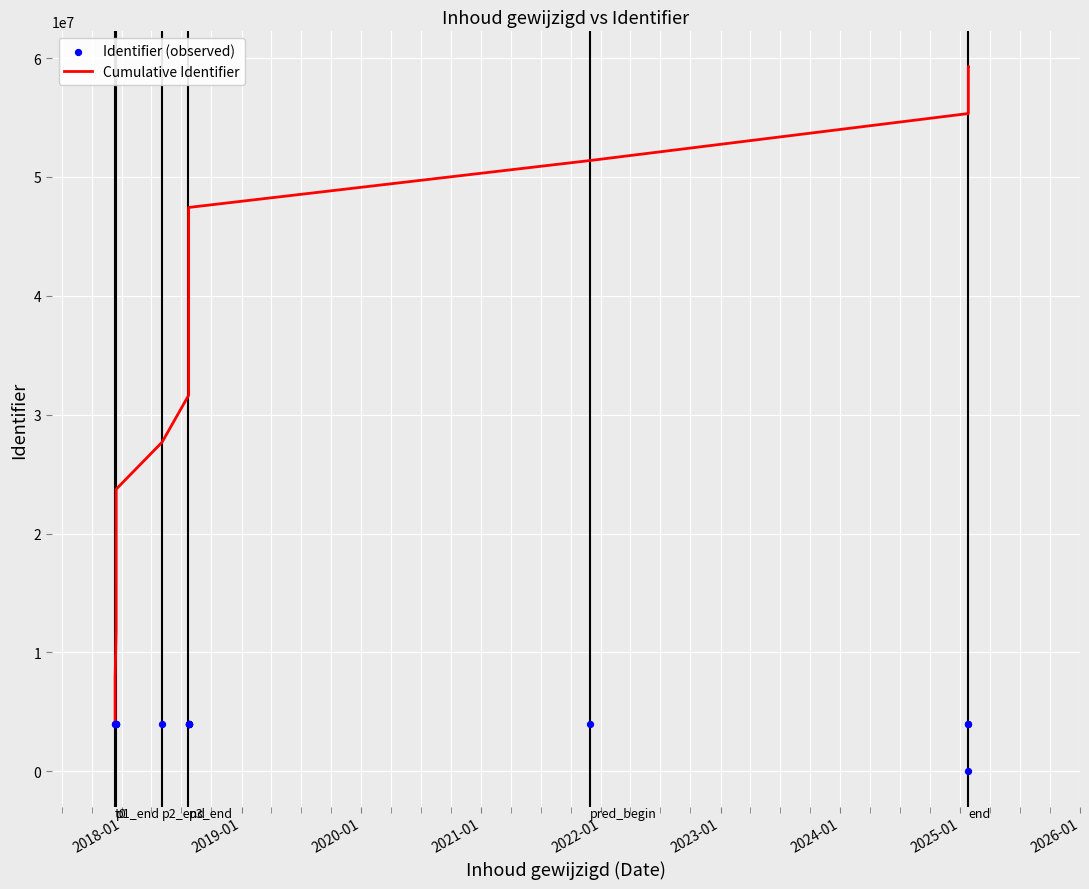

Which series has the largest total across all categories?

Cumulative Identifier